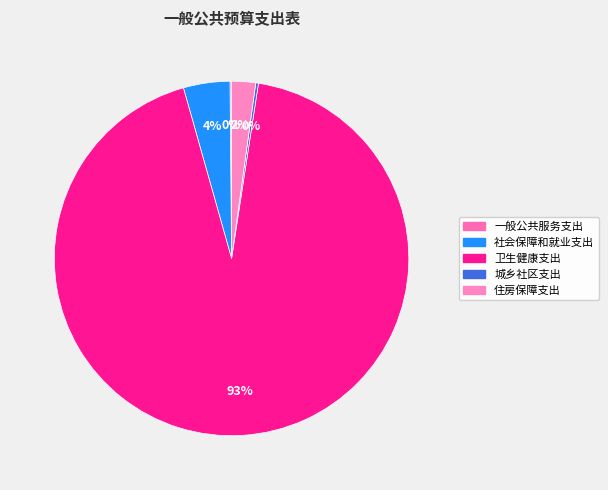

Count the number of slices in the pie.

5